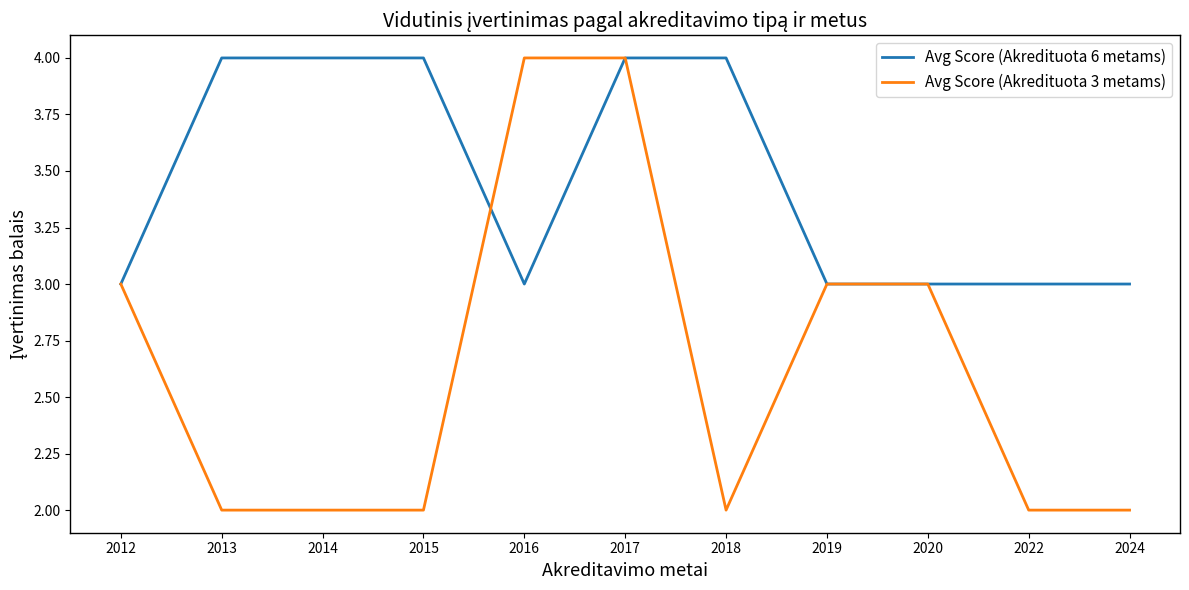

Is the value of Avg Score (Akredituota 3 metams) at 2012 greater than the value of Avg Score (Akredituota 6 metams) at 2017?

No